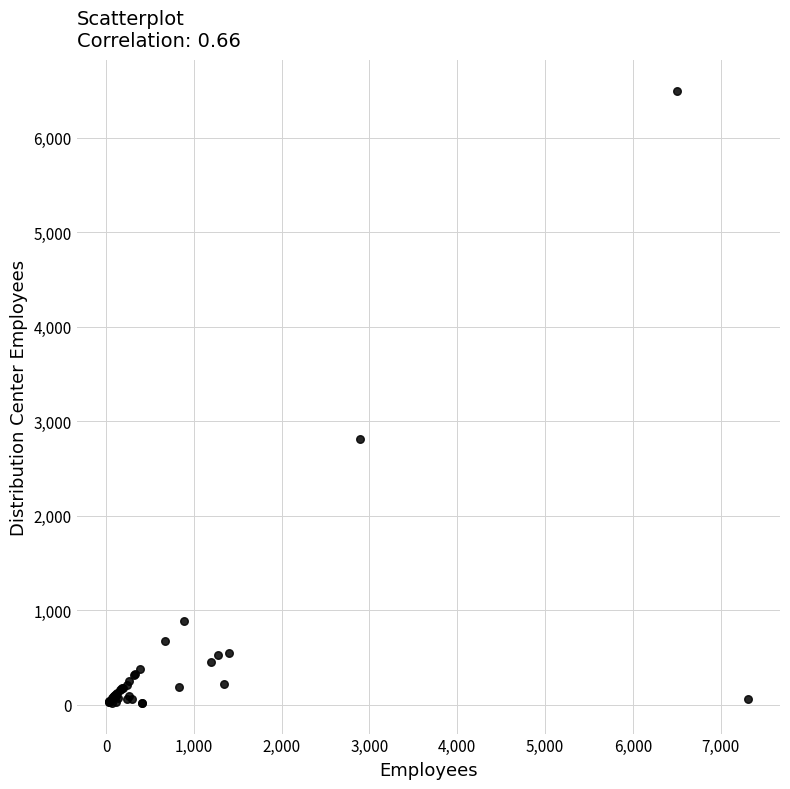

What Y value in the scatter plot is closest to 3260?

2813